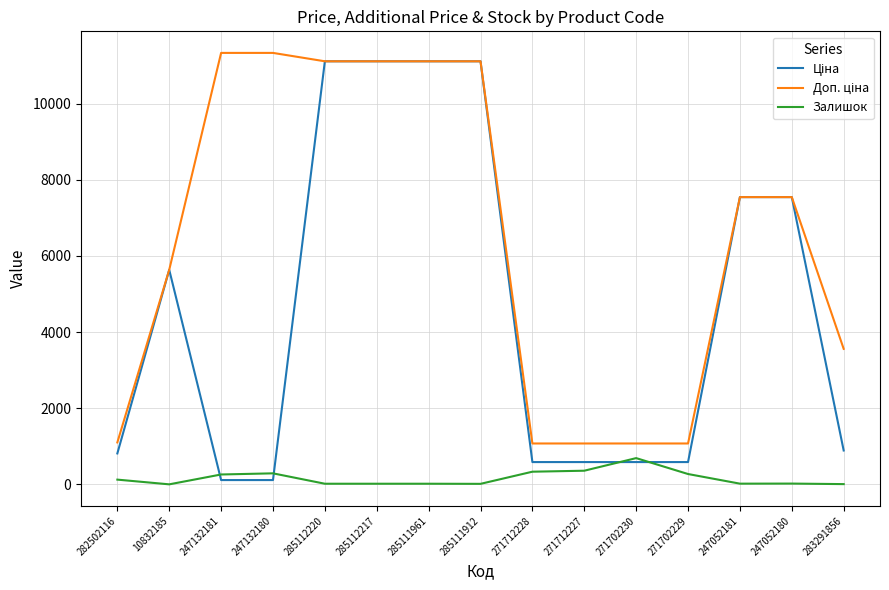

At which label does Залишок reach its peak?

271702230